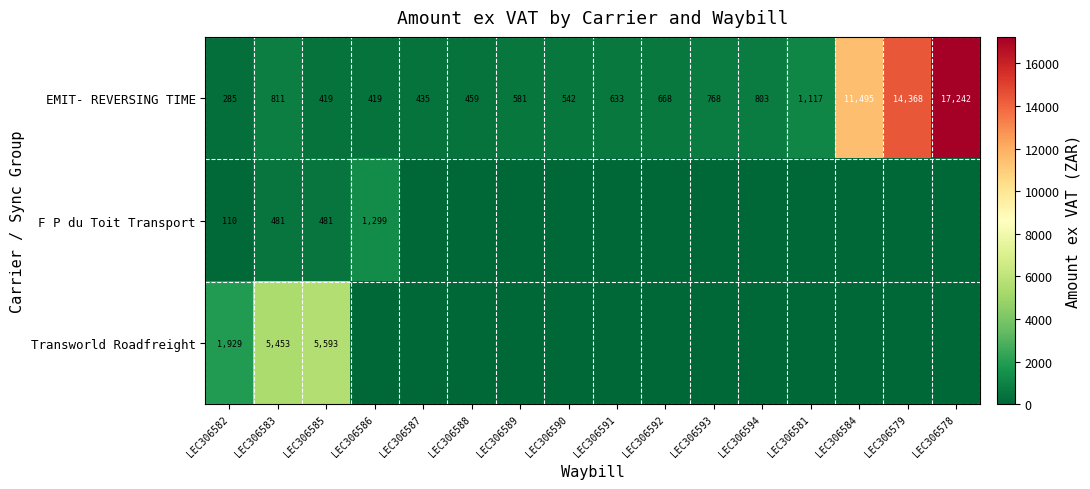

What is the difference between the second highest and second lowest values in the EMIT- REVERSING TIME series?

13949